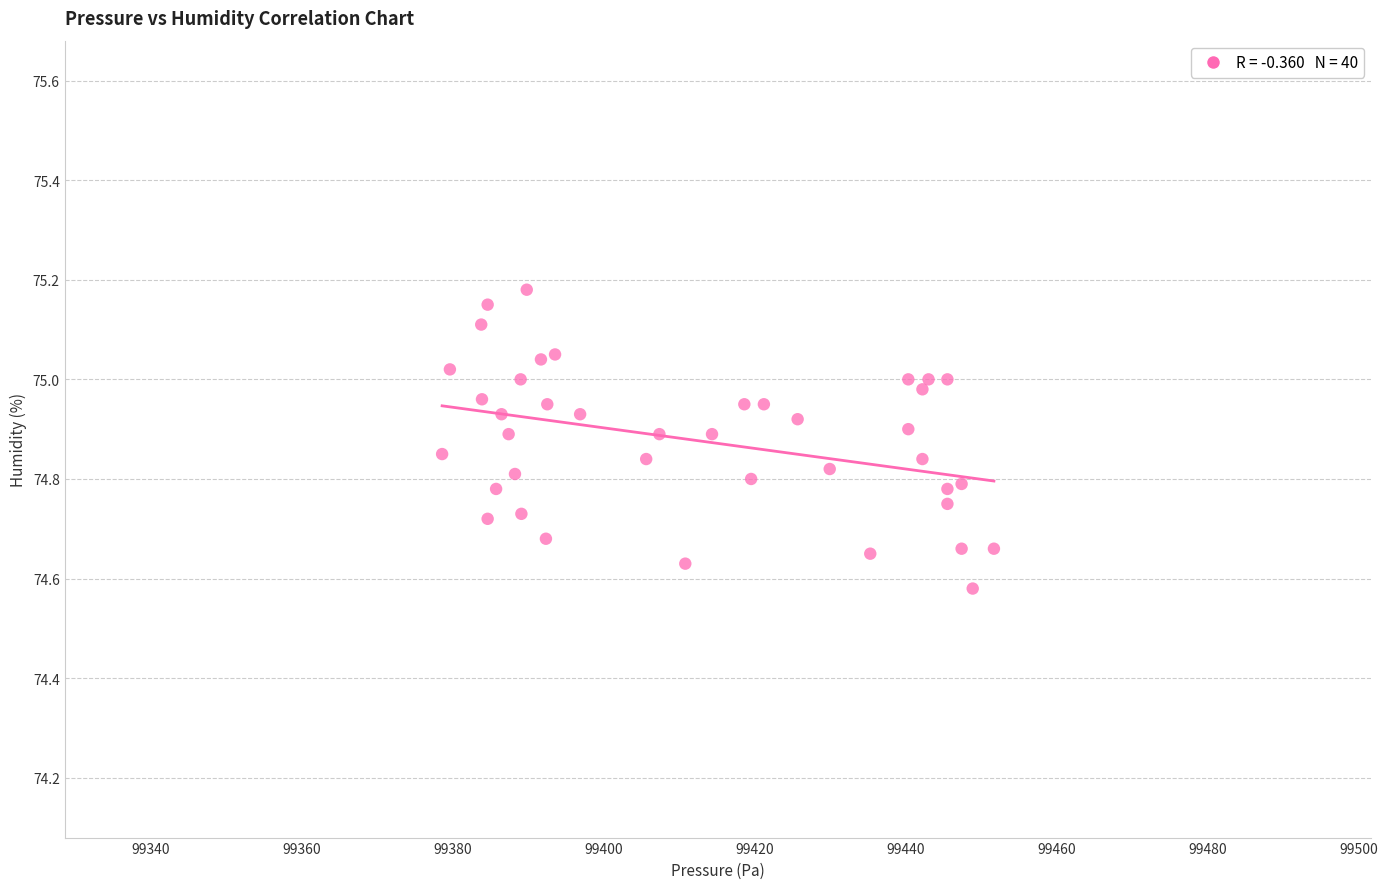

What is the range of X values (max minus min)?

73.1